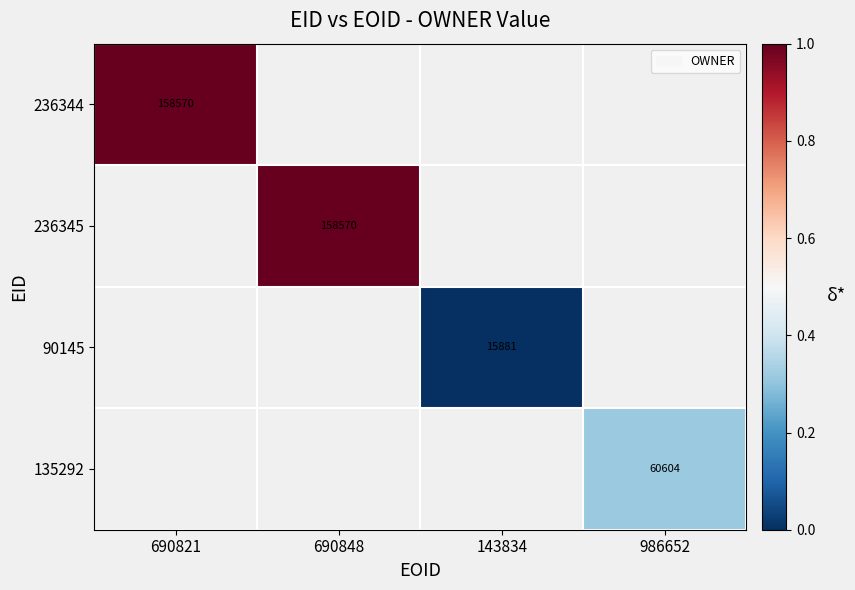

Is it true that 90145 equals 23539 at 143834?

False